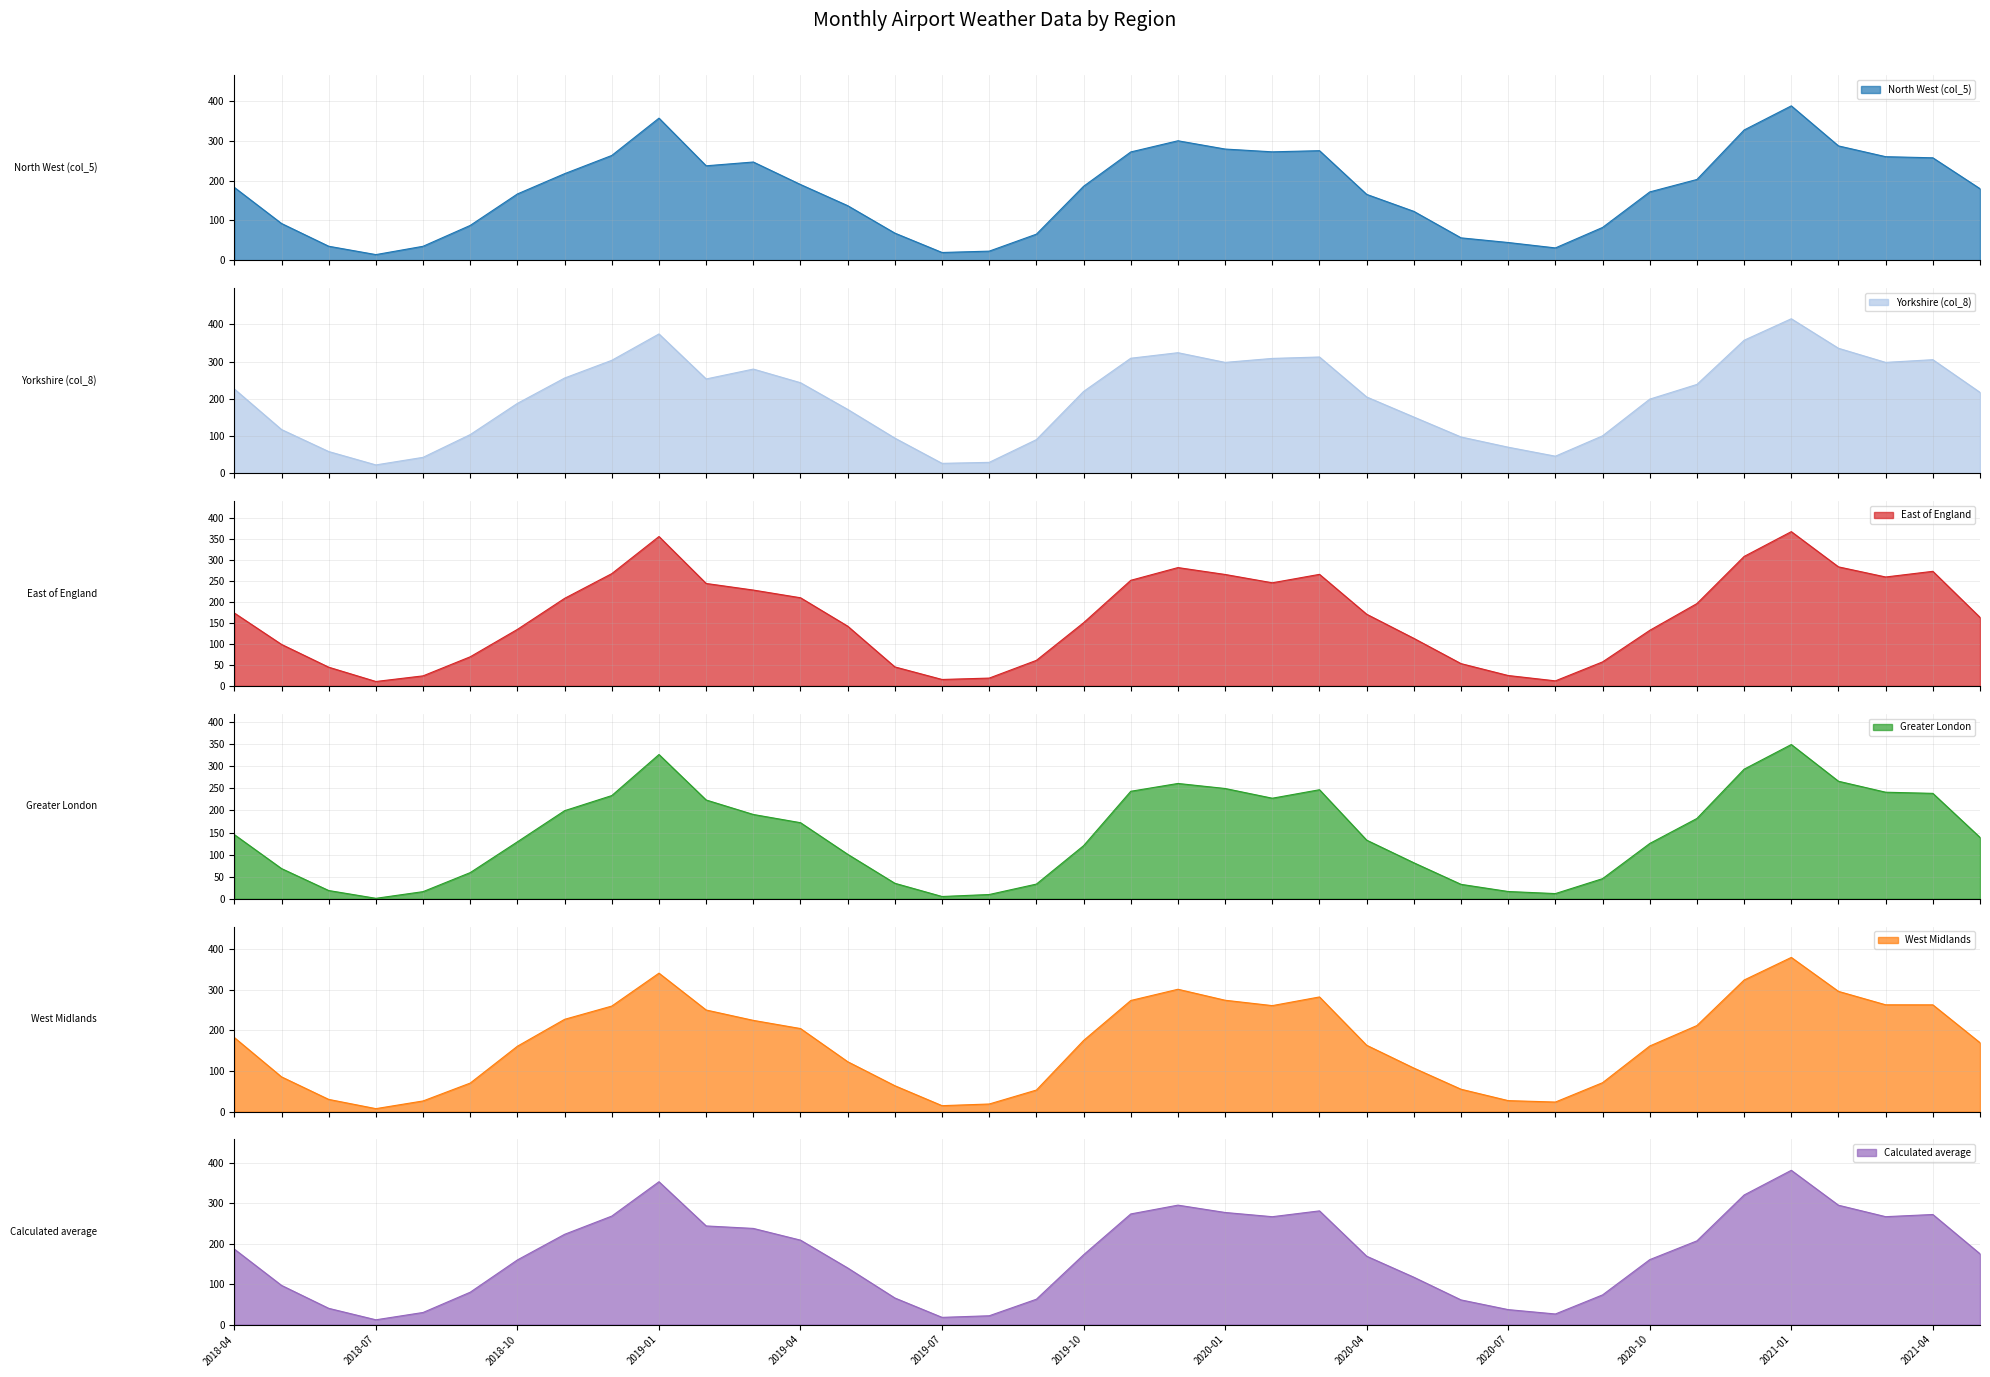

What is the difference between the second highest and minimum values in the East of England series?

344.9